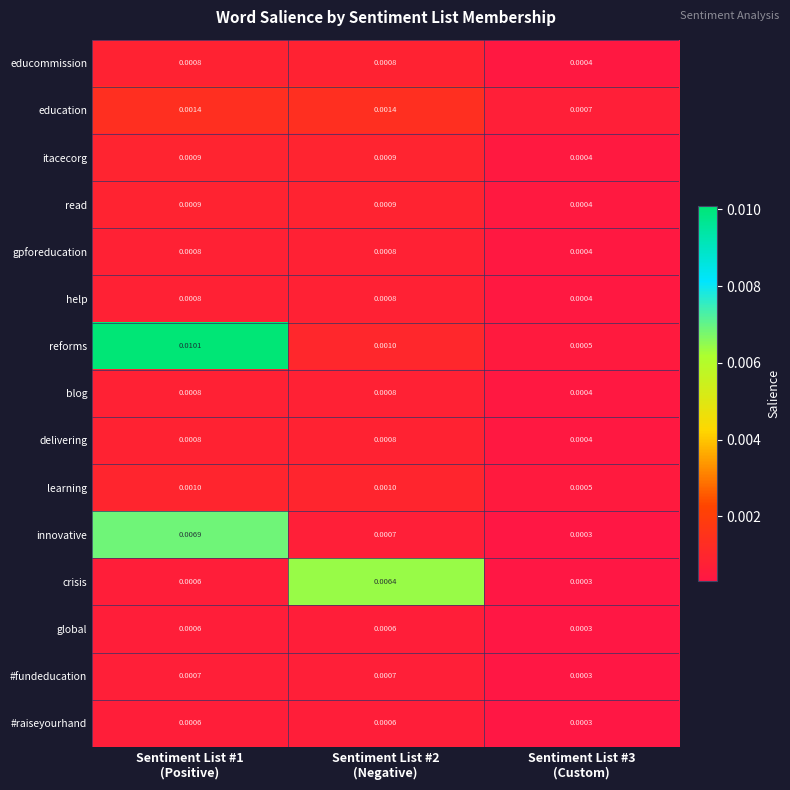

Which series has the largest total across all categories?

reforms